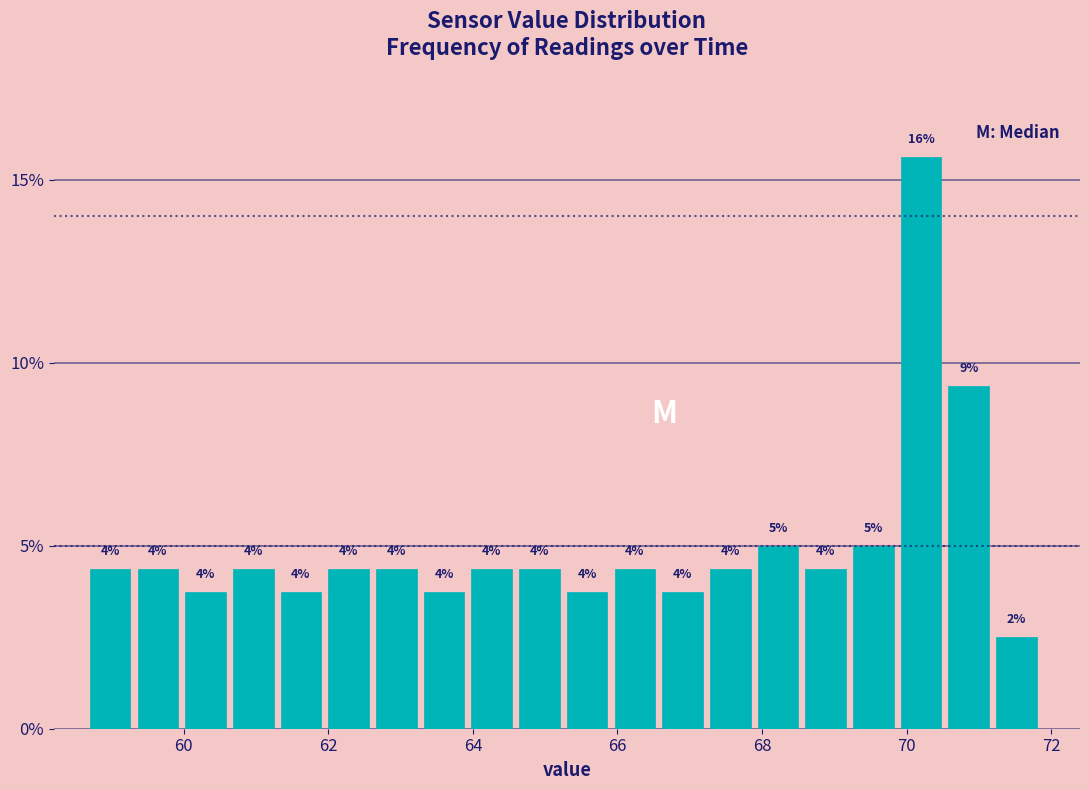

Read against the x-axis, roughly where is the centre of the tallest bar?

70.2